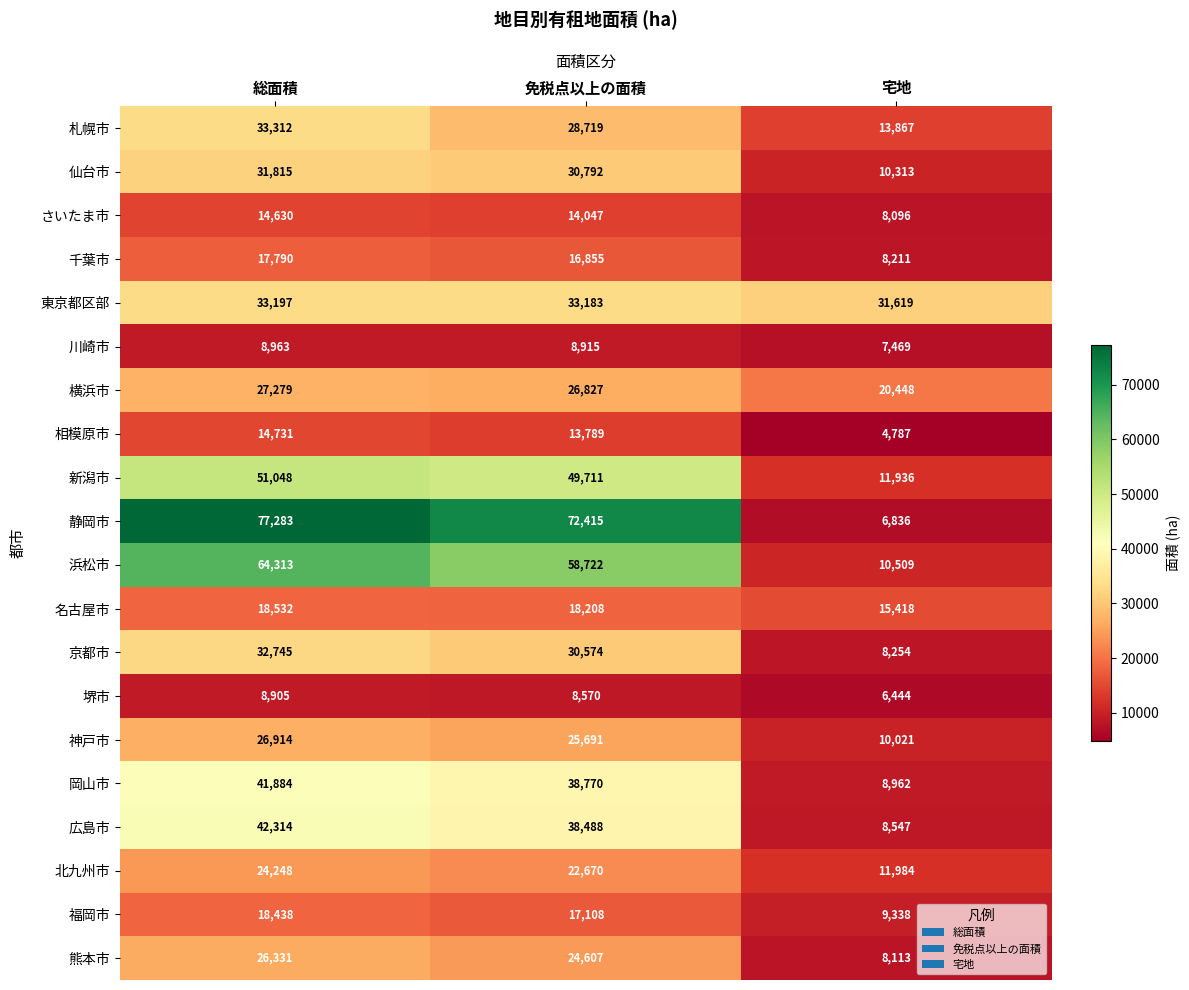

Which series has the largest total across all categories?

静岡市